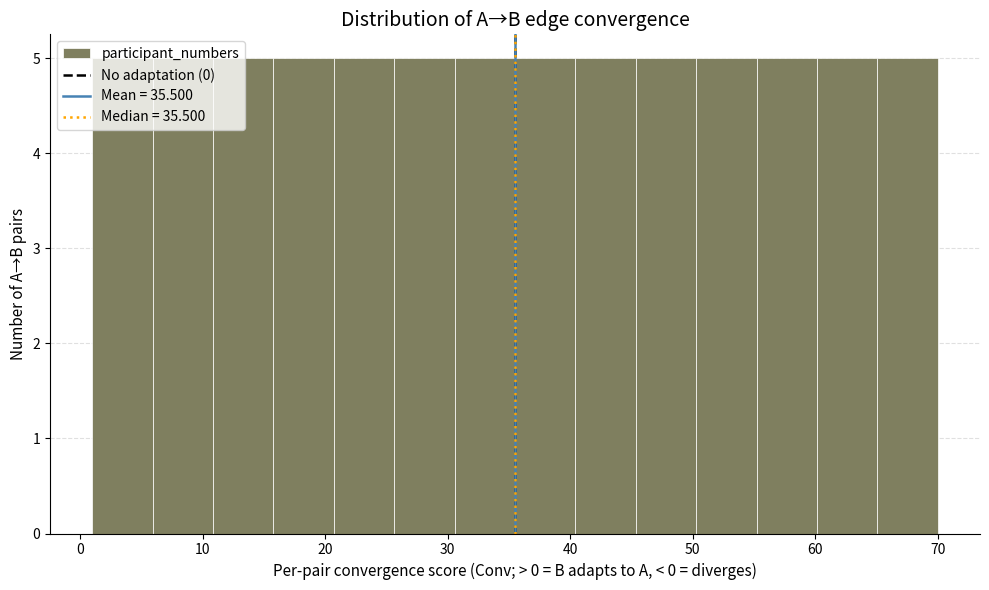

How tall is the bar that spans 40 to 45 on the x-axis? Neither the bar edges nor the heights are printed on the chart, so give them approximately, as read against the axes.

5